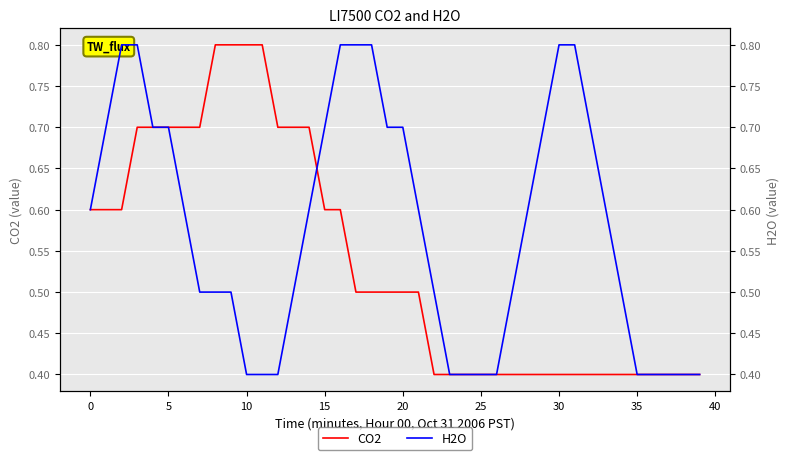

The H2O series shows 0.6 at 28. True or false?

True